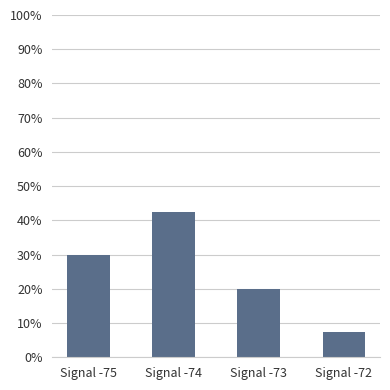

What is the difference between the values at Signal -73 and Signal -72?

12.5